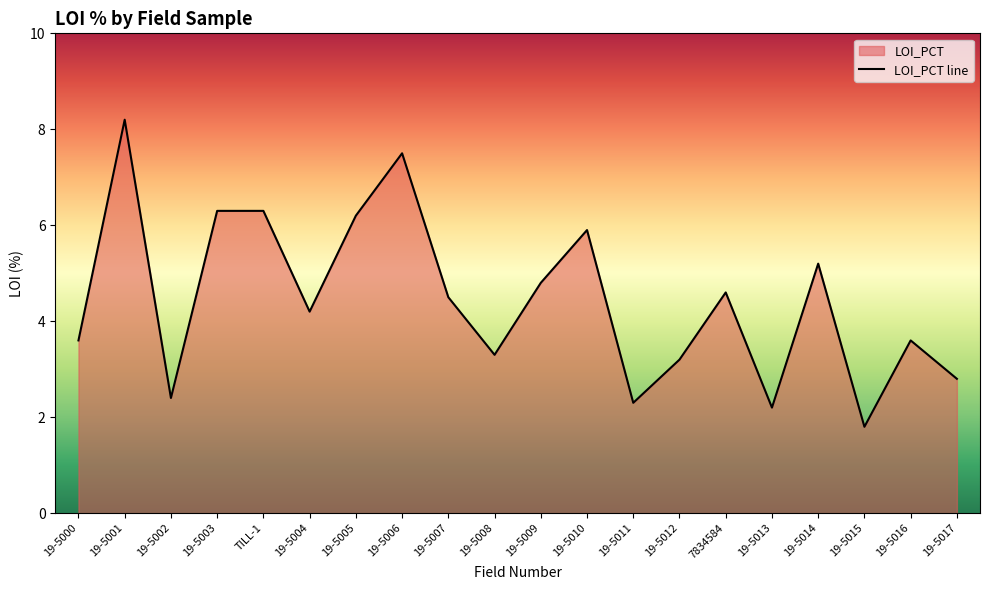

Rank the categories by value from lowest to highest.

19-5015, 19-5013, 19-5011, 19-5002, 19-5017, 19-5012, 19-5008, 19-5000, 19-5016, 19-5004, 19-5007, 7834584, 19-5009, 19-5014, 19-5010, 19-5005, 19-5003, TILL-1, 19-5006, 19-5001